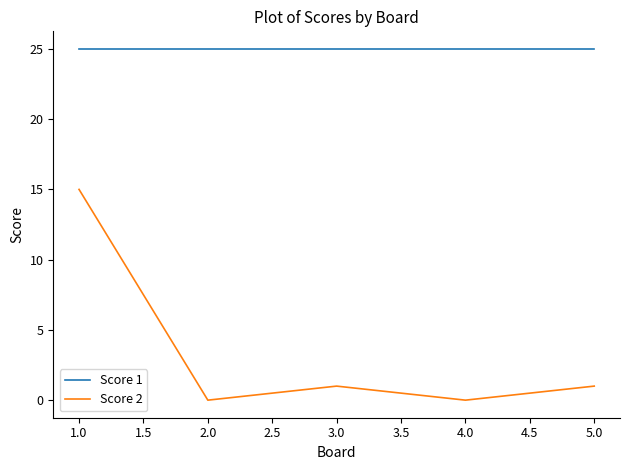

True or false: Score 2 has a value of -10 at 4.0.

False